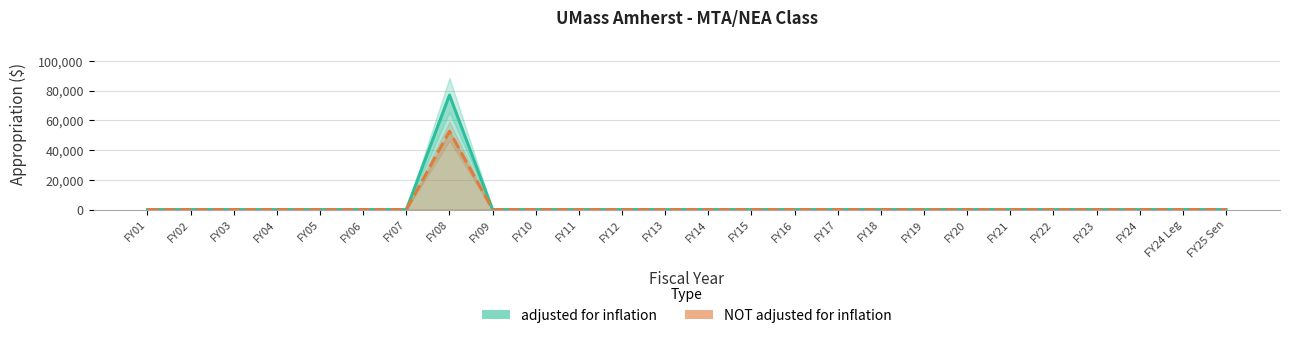

True or false: adjusted for inflation and NOT adjusted for inflation intersect in this chart.

False